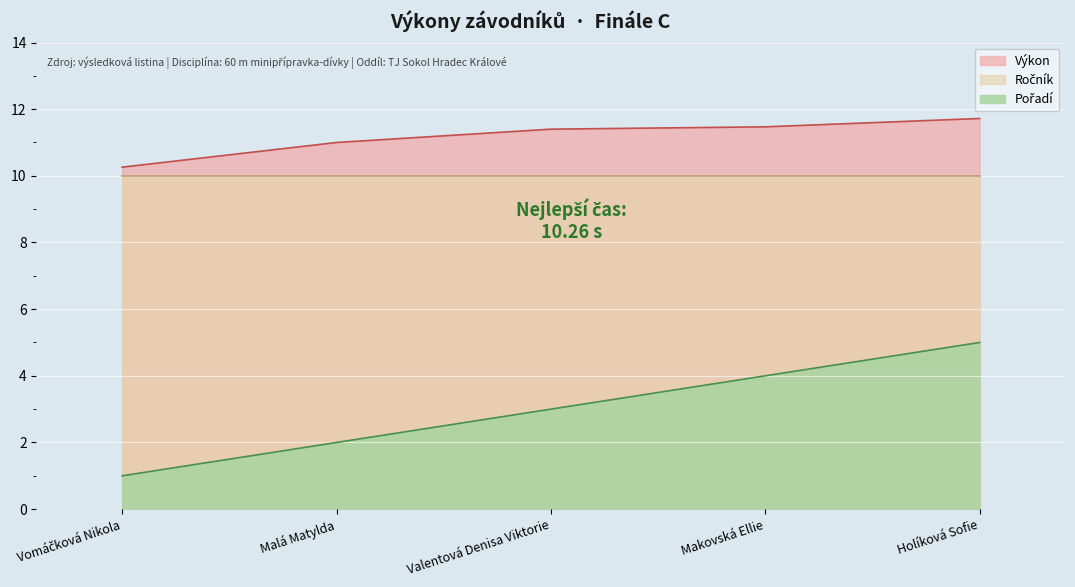

What position from the right is Holíková Sofie?

1